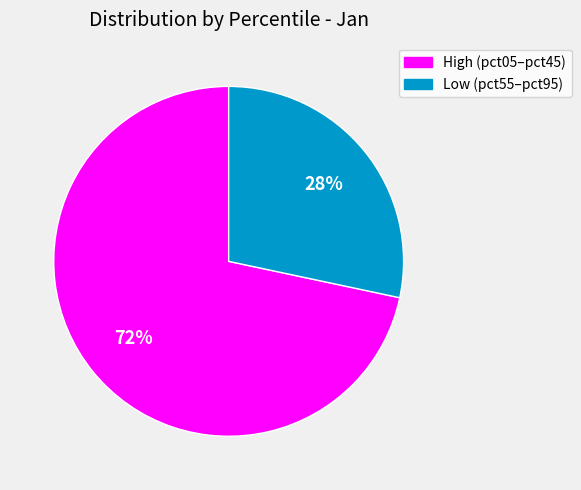

Does any single category account for the majority?

Yes